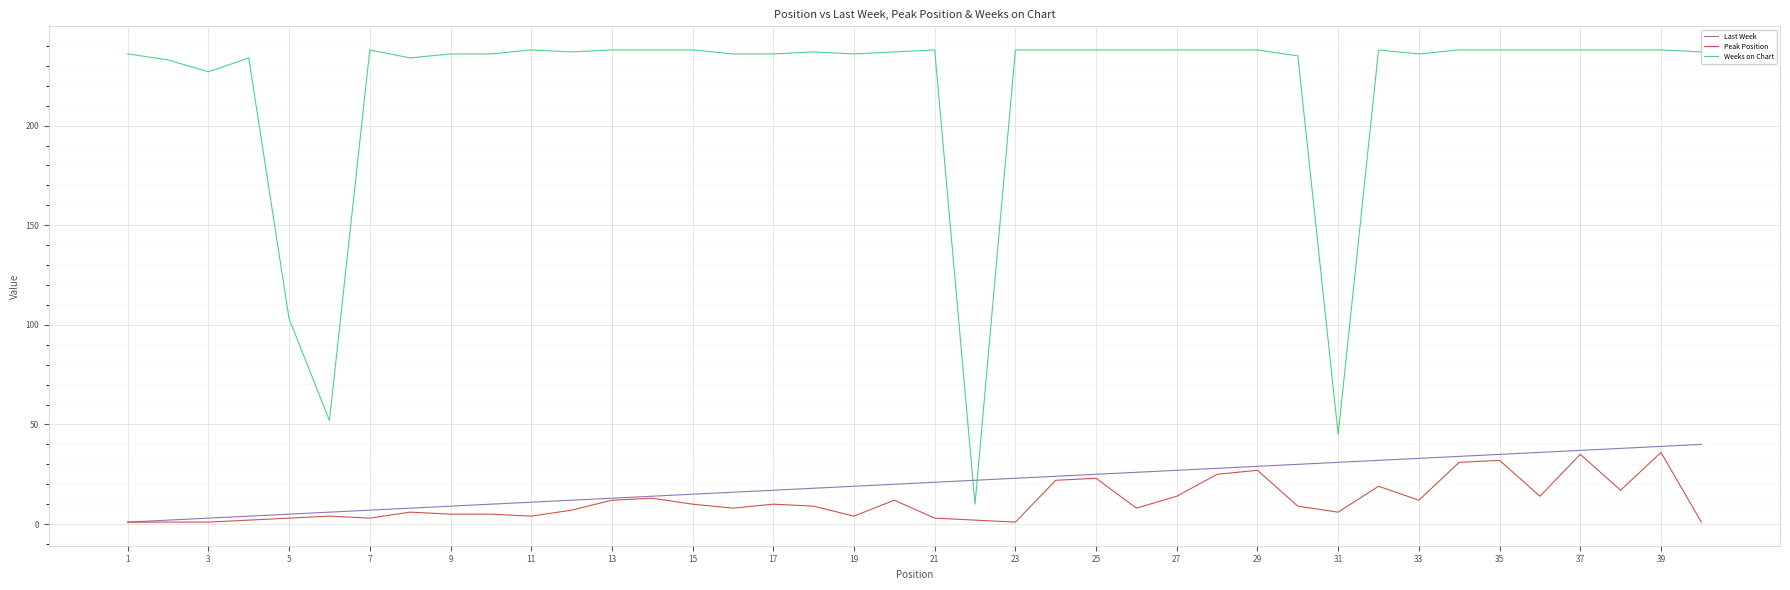

What is the sum of all Last Week values?

820